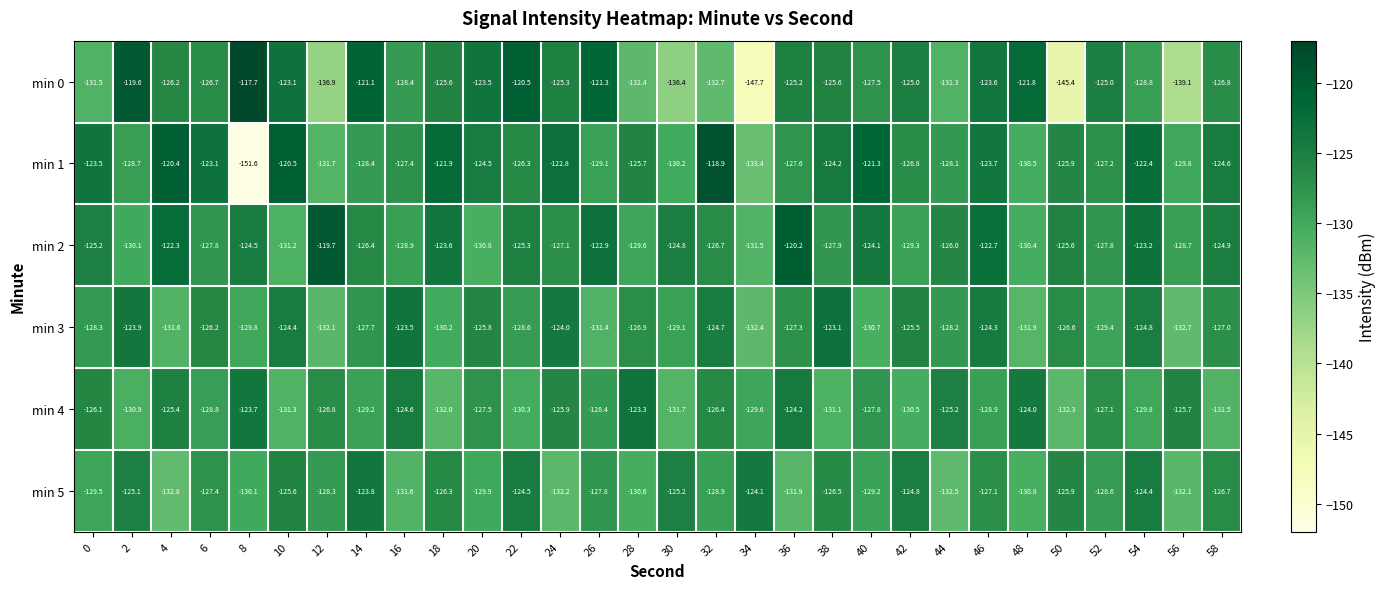

What is the sum of all min 4 values?

-3840.0